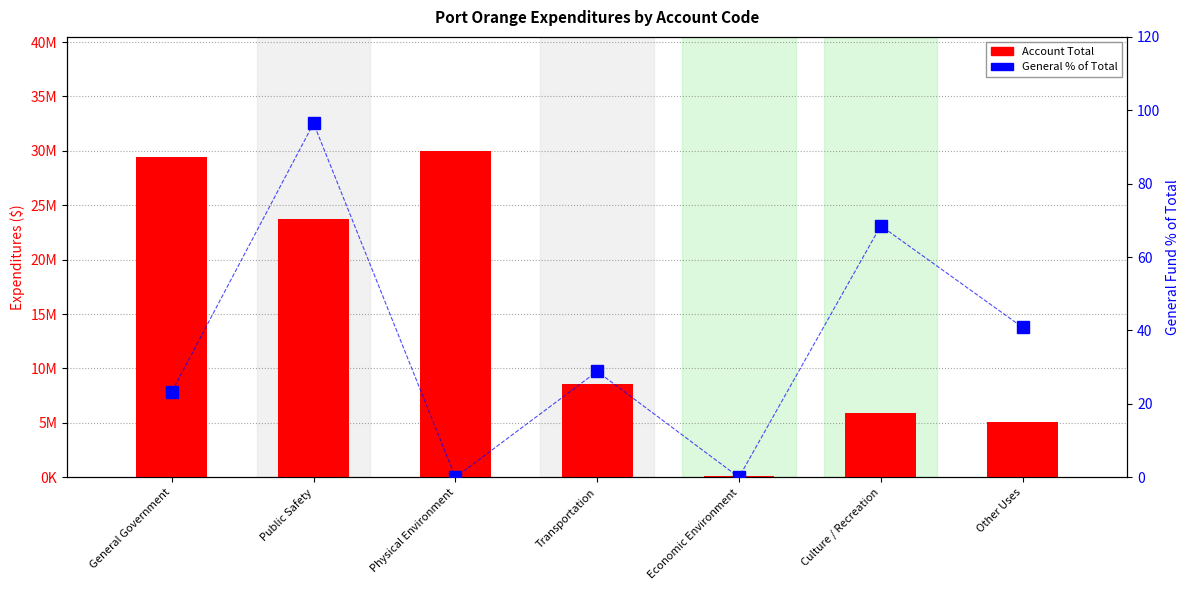

How many values in the General % of Total series exceed 28?

4